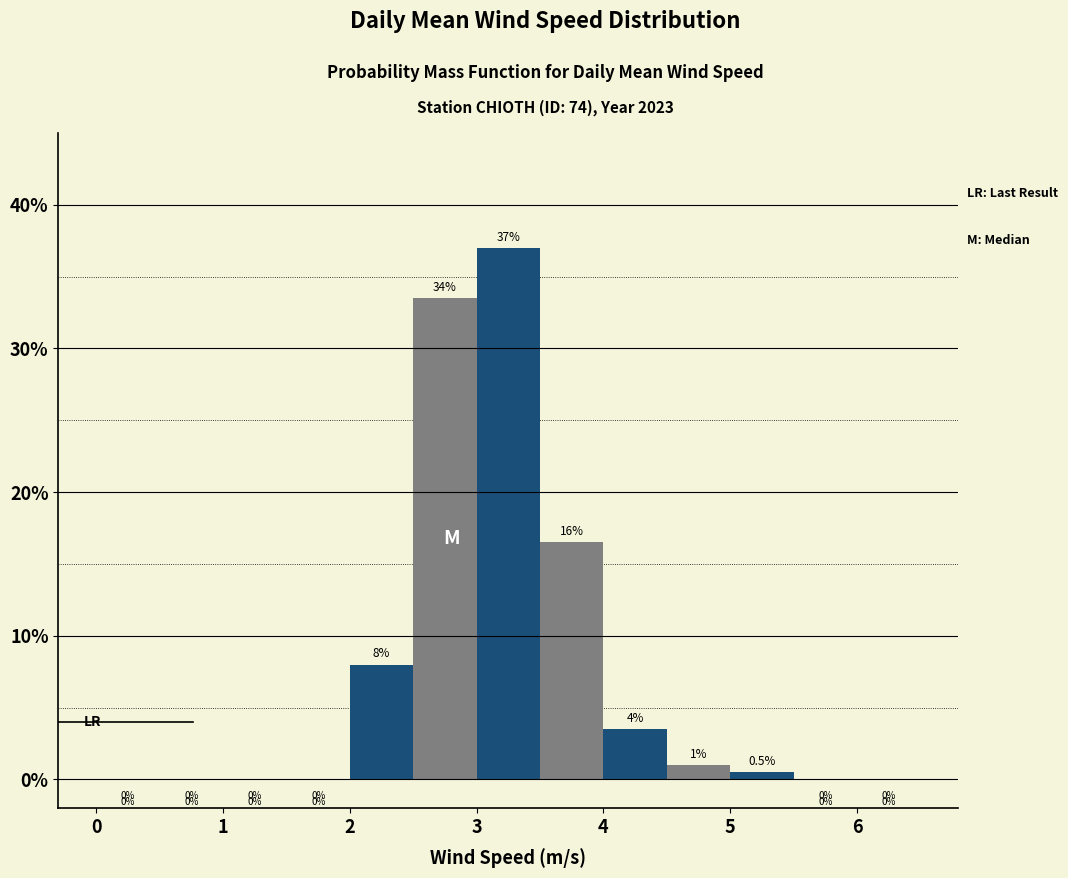

Over which range of the x-axis is the bar tallest?

3.0 to 3.5